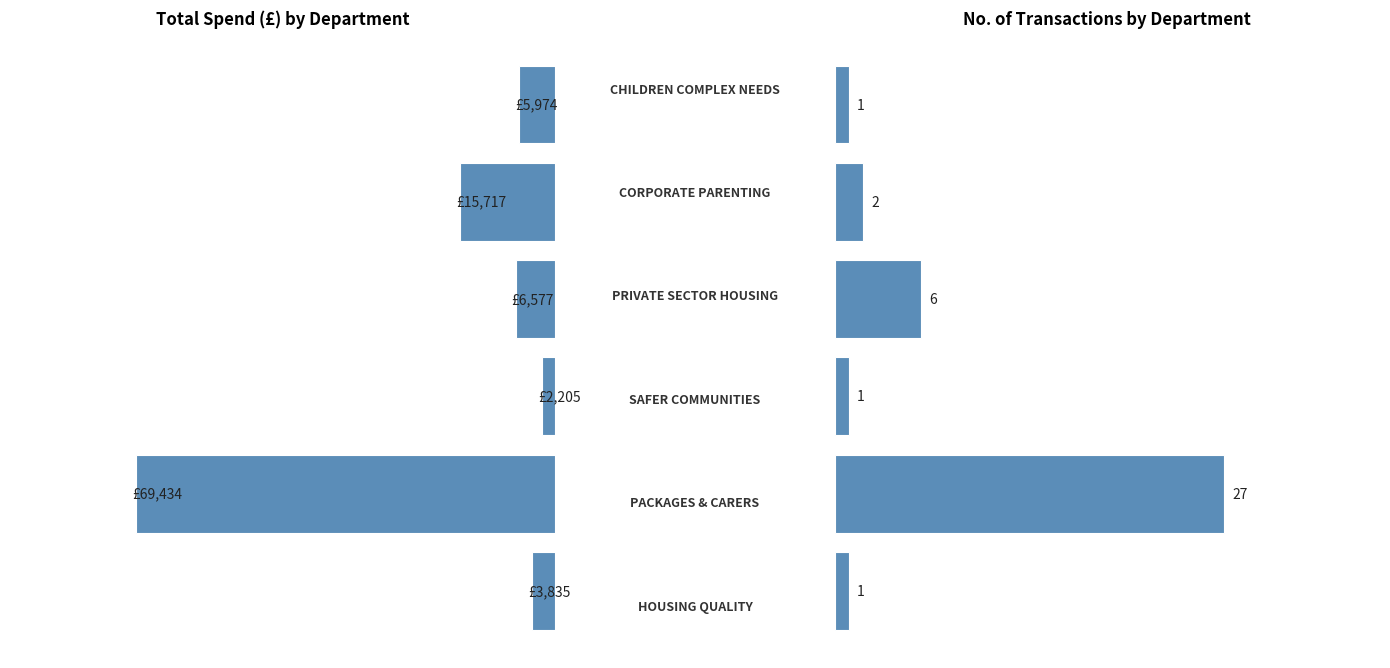

How many bars are there in each group?

2